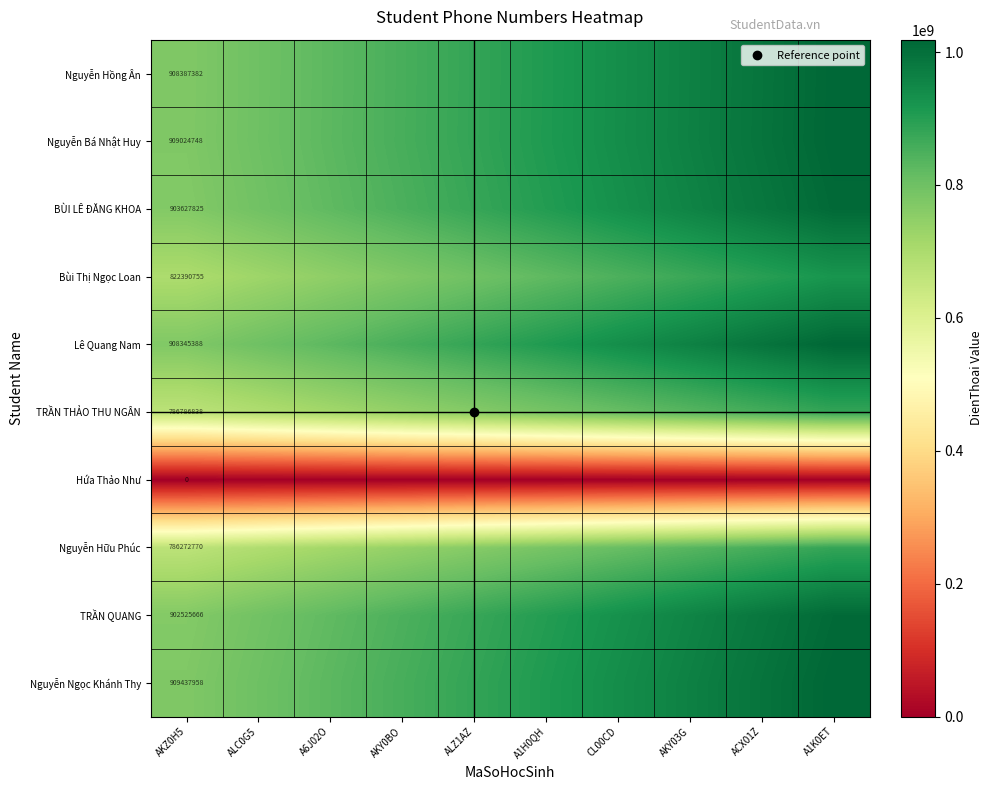

The value of Nguyễn Hữu Phúc at A1H0QH is 378598635.2. True or false?

False